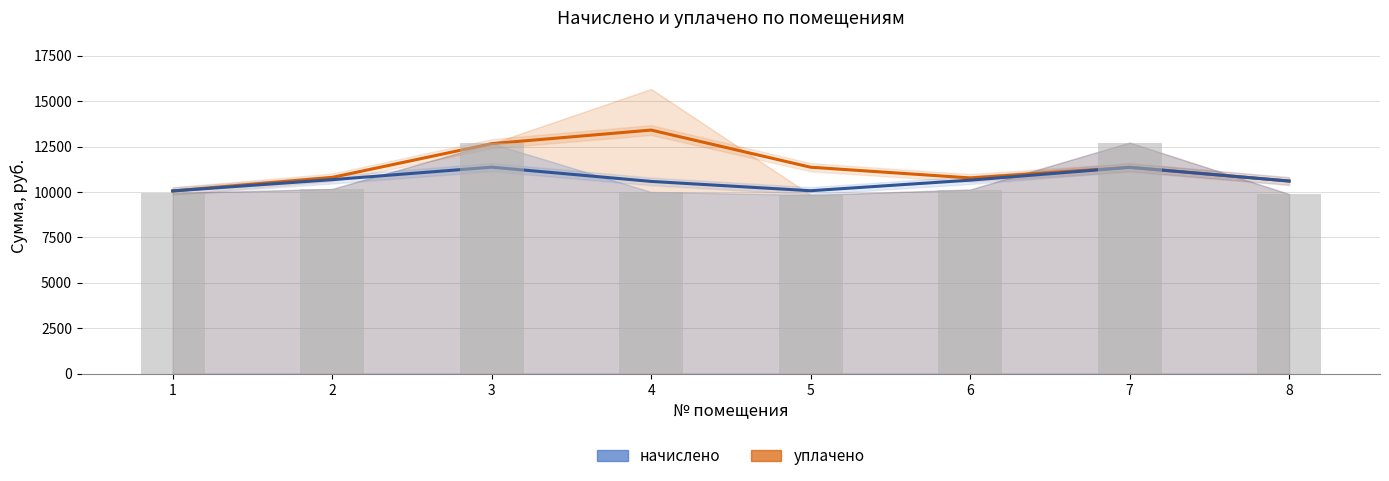

At which label does the data first exceed 10134?

2